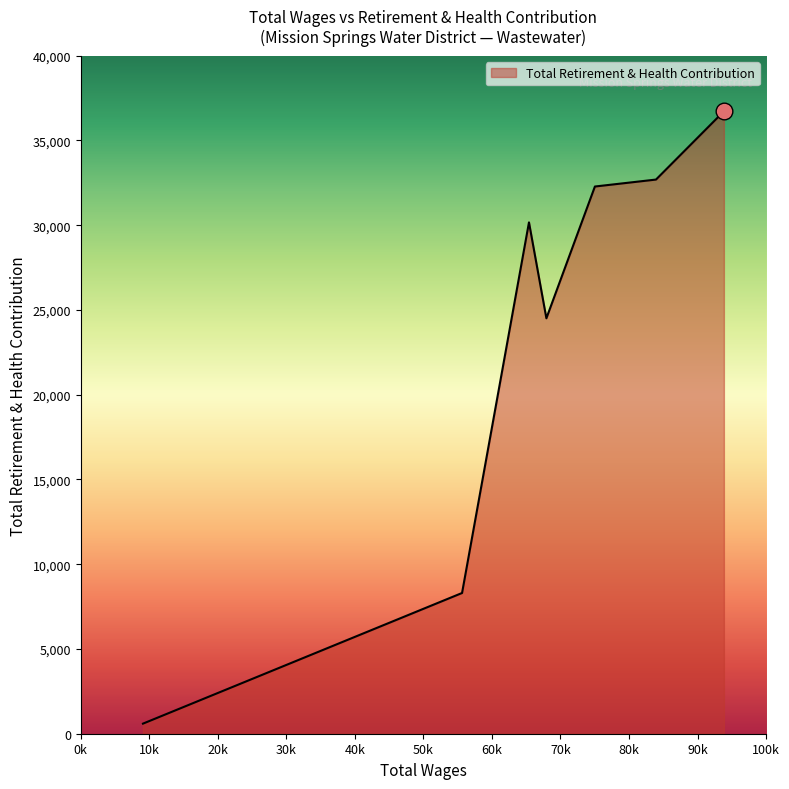

True or false: there are more than 0 points higher than both neighbors.

True